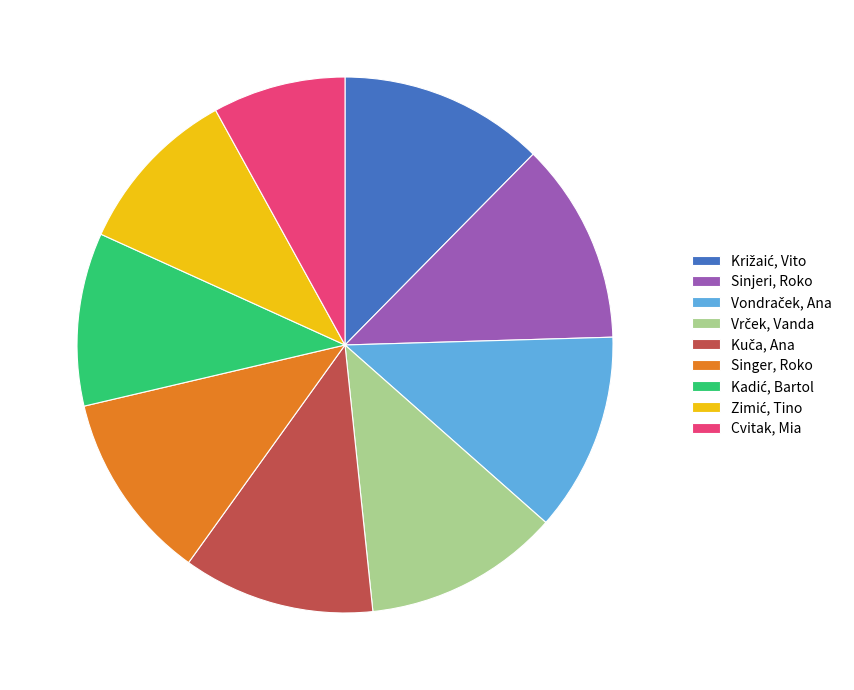

Is Cvitak, Mia the majority of the pie?

No